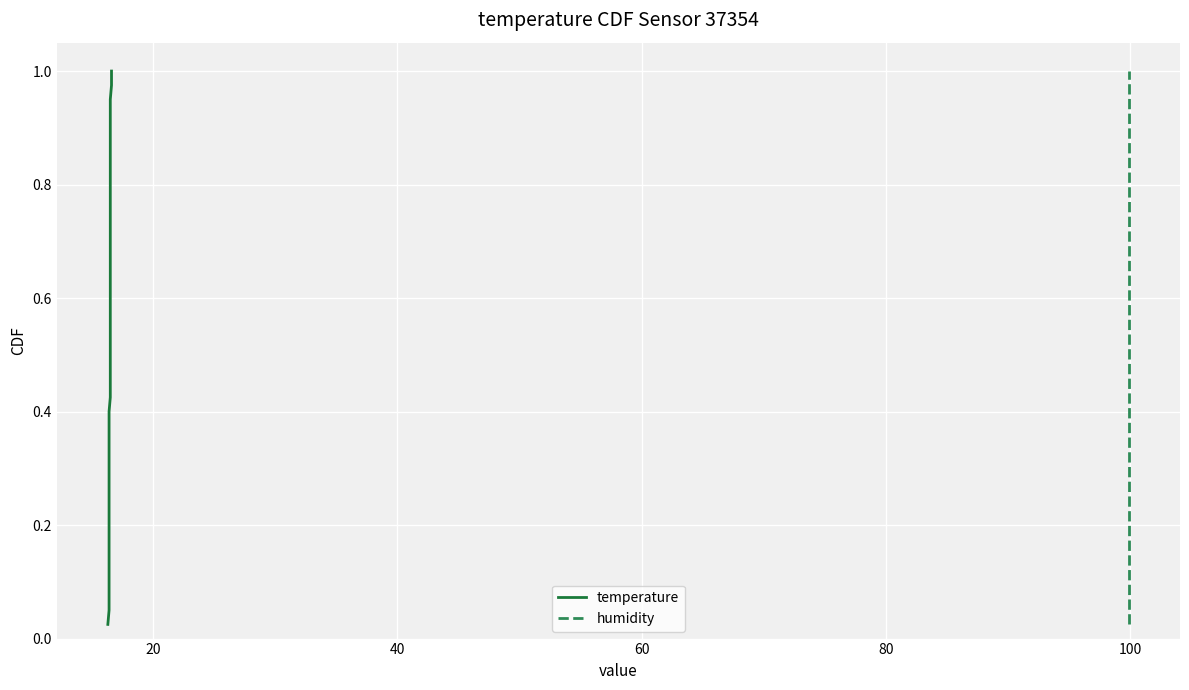

True or false: humidity and temperature intersect in this chart.

False